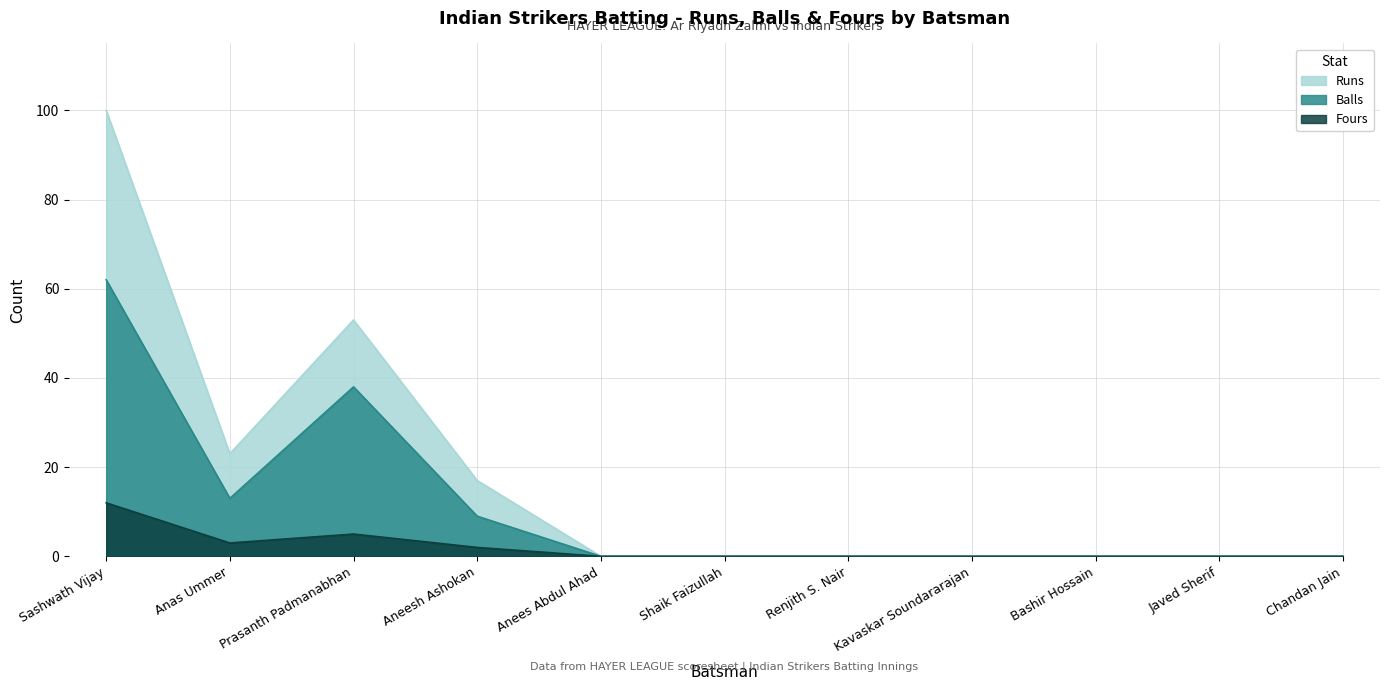

What is the value of the Balls point at the 4th from the left?

9